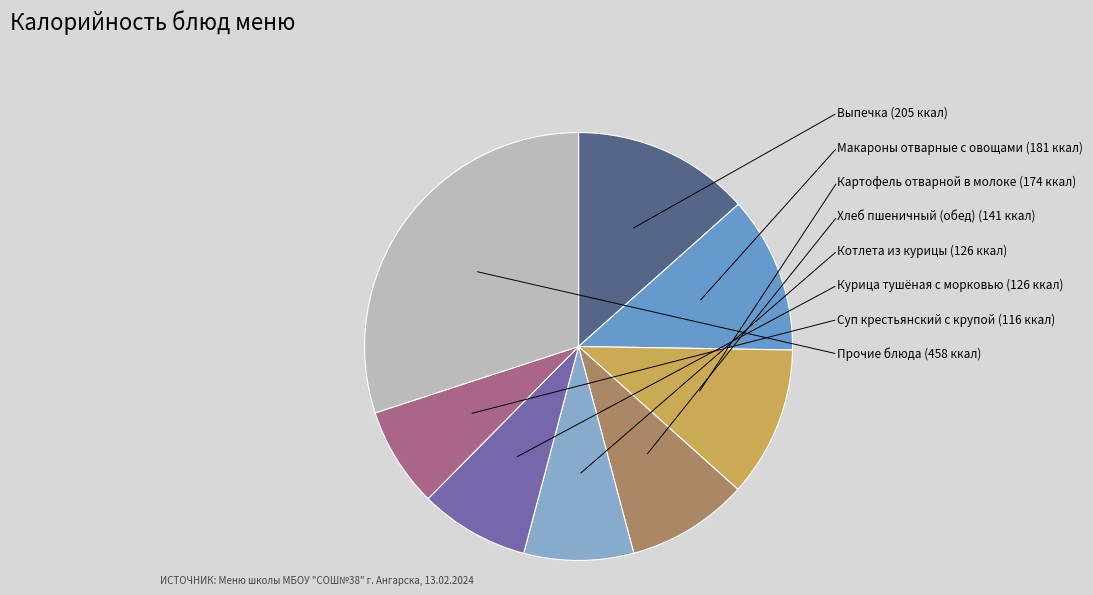

Which category has the smallest portion of the pie?

Суп крестьянский с крупой